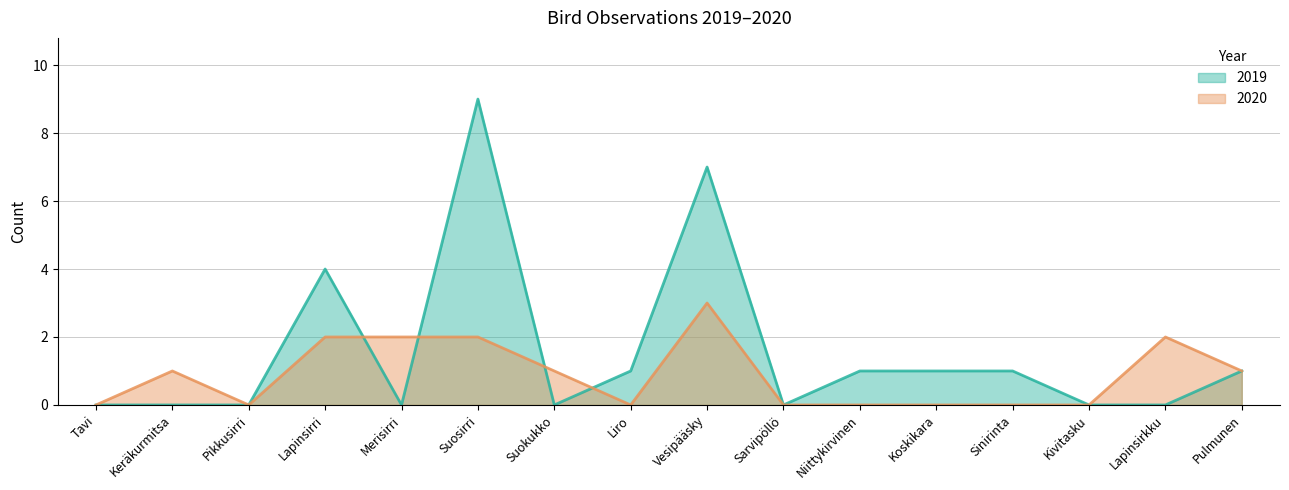

Rank the series at Lapinsirkku from lowest to highest value.

2019, 2020